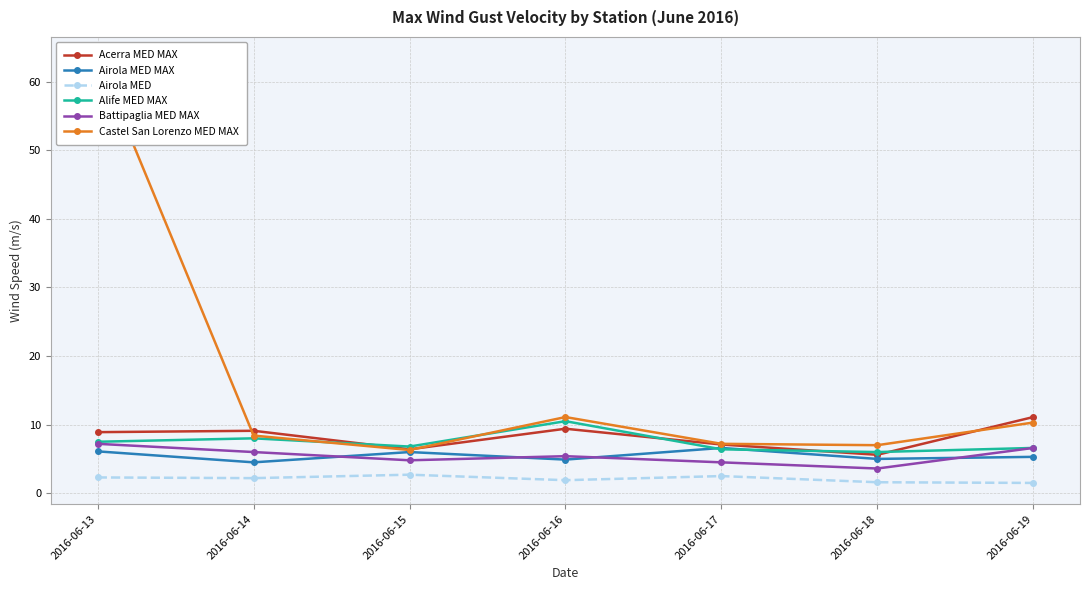

Between which two adjacent categories do Acerra MED MAX and Alife MED MAX first intersect?

2016-06-14 and 2016-06-15